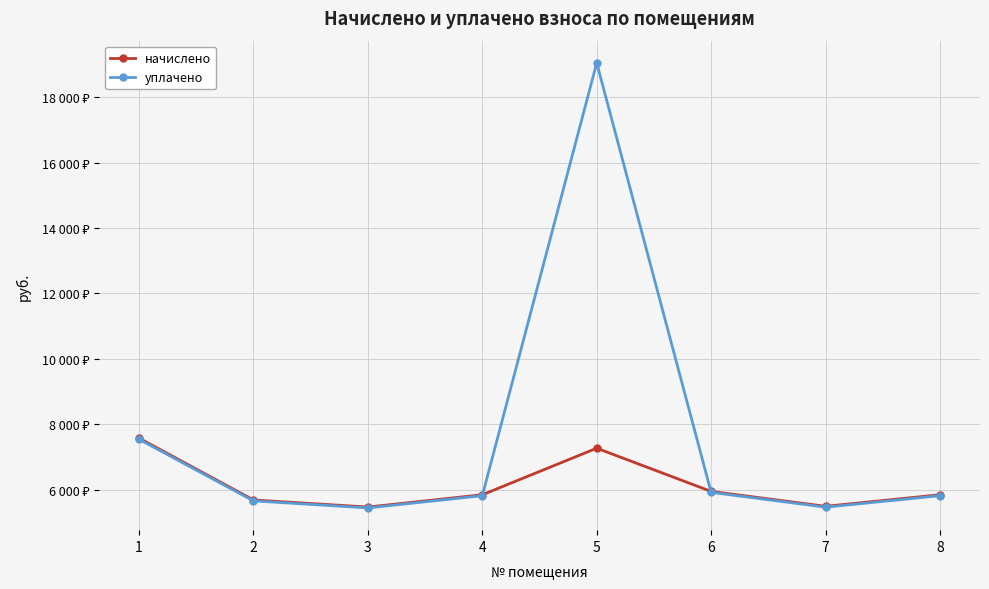

Is it true that уплачено equals 6800.0 at 5?

False